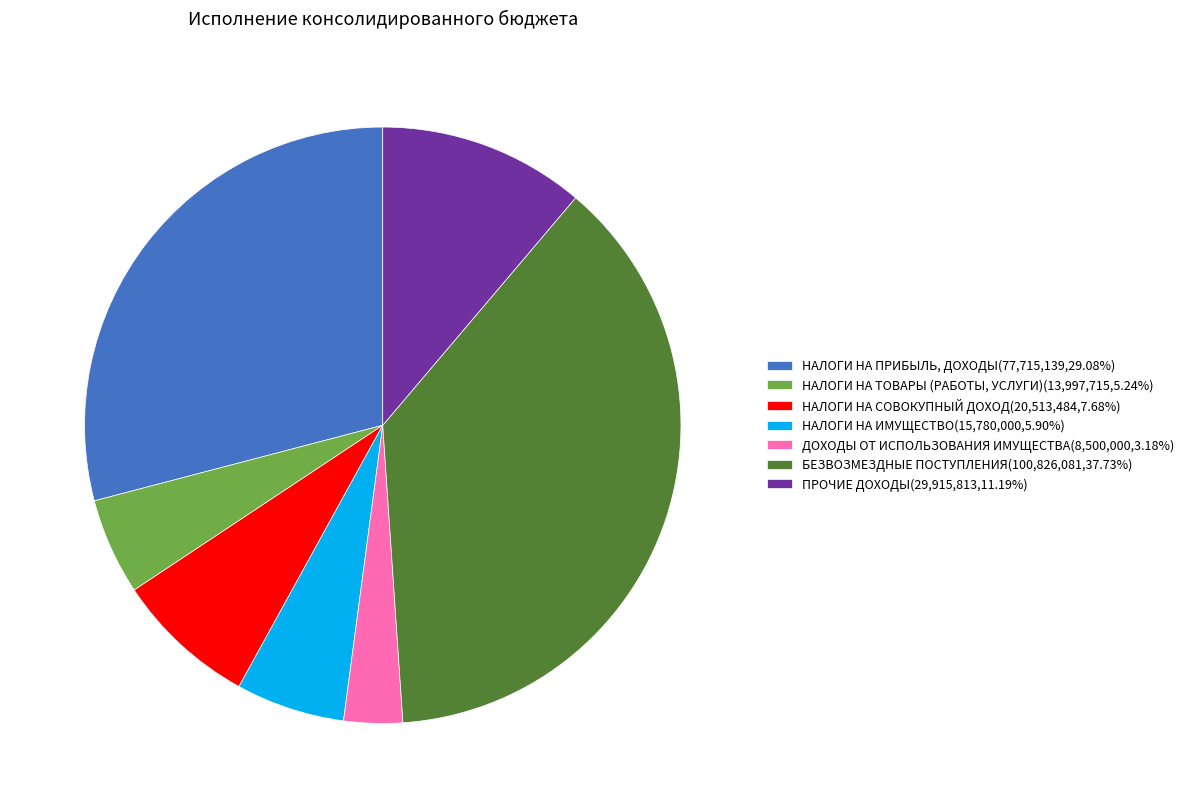

How many segments does this pie chart have?

7